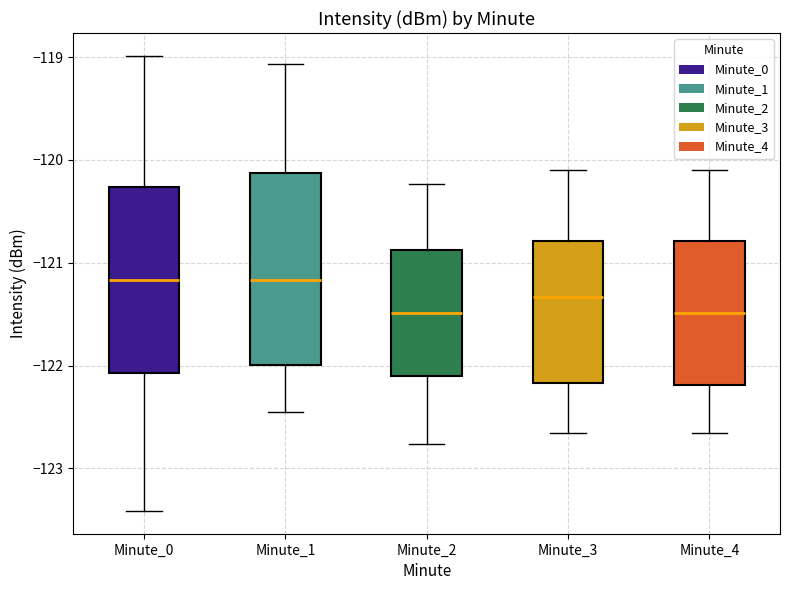

Reading left to right, transcribe this box plot: for each box, give where its median line is, the range the box spans, and where its two whiskers end, as read against the y-axis. The values are not printed on the chart, so give them approximately, as read against the axis.

Minute_0: median -121.2, box -122.1 to -120.3, whiskers -123.4 to -119.0
Minute_1: median -121.2, box -122.0 to -120.1, whiskers -122.5 to -119.1
Minute_2: median -121.5, box -122.1 to -120.9, whiskers -122.8 to -120.2
Minute_3: median -121.3, box -122.2 to -120.8, whiskers -122.7 to -120.1
Minute_4: median -121.5, box -122.2 to -120.8, whiskers -122.7 to -120.1